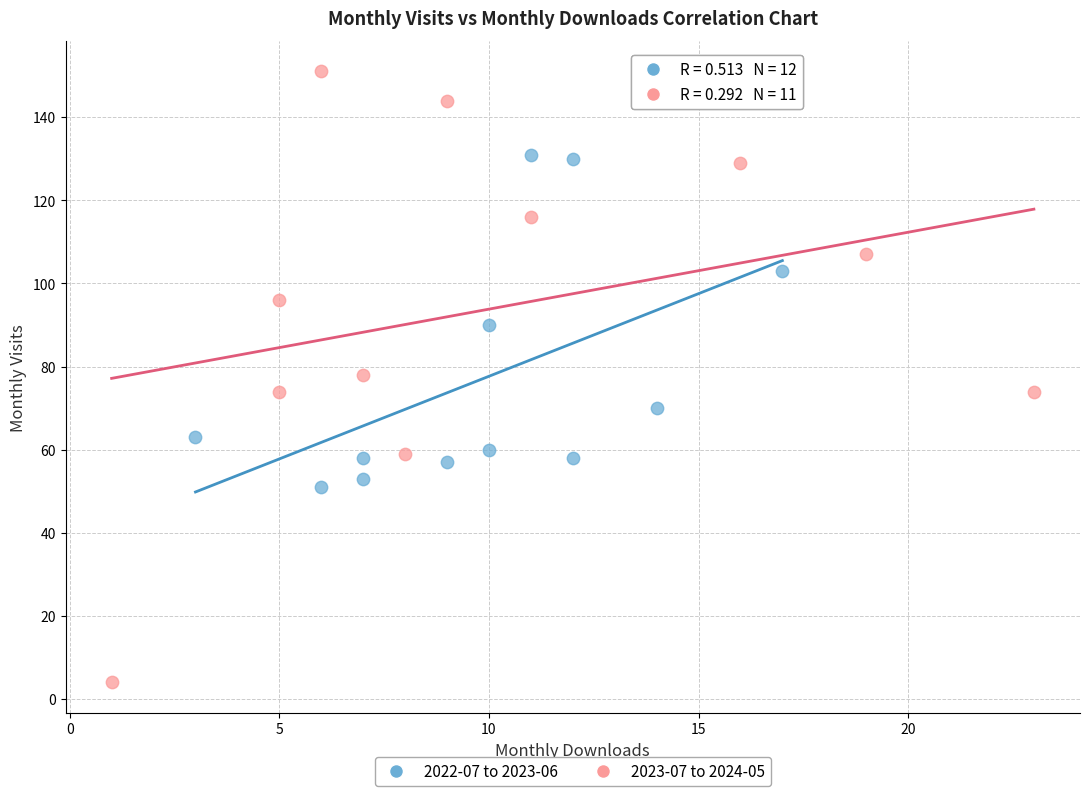

Which series reaches the maximum Y coordinate?

2023-07 to 2024-05